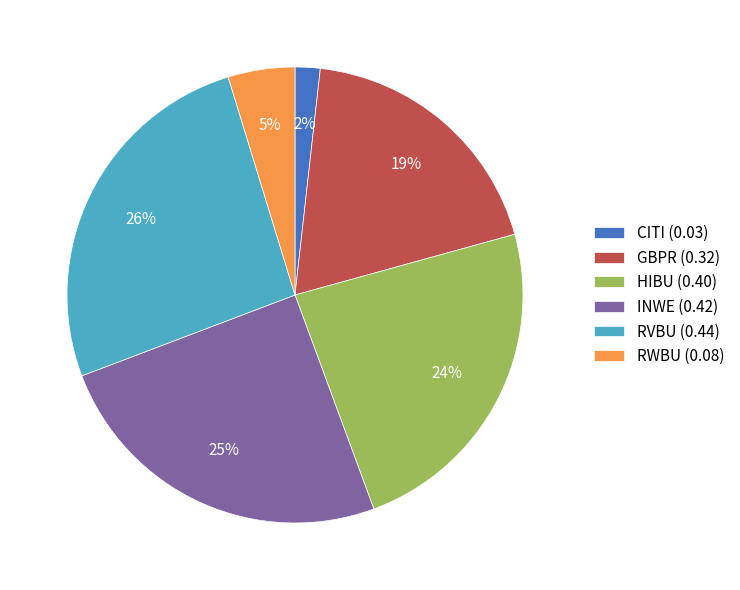

To the nearest percent, what is the combined percentage of CITI and INWE?

27%